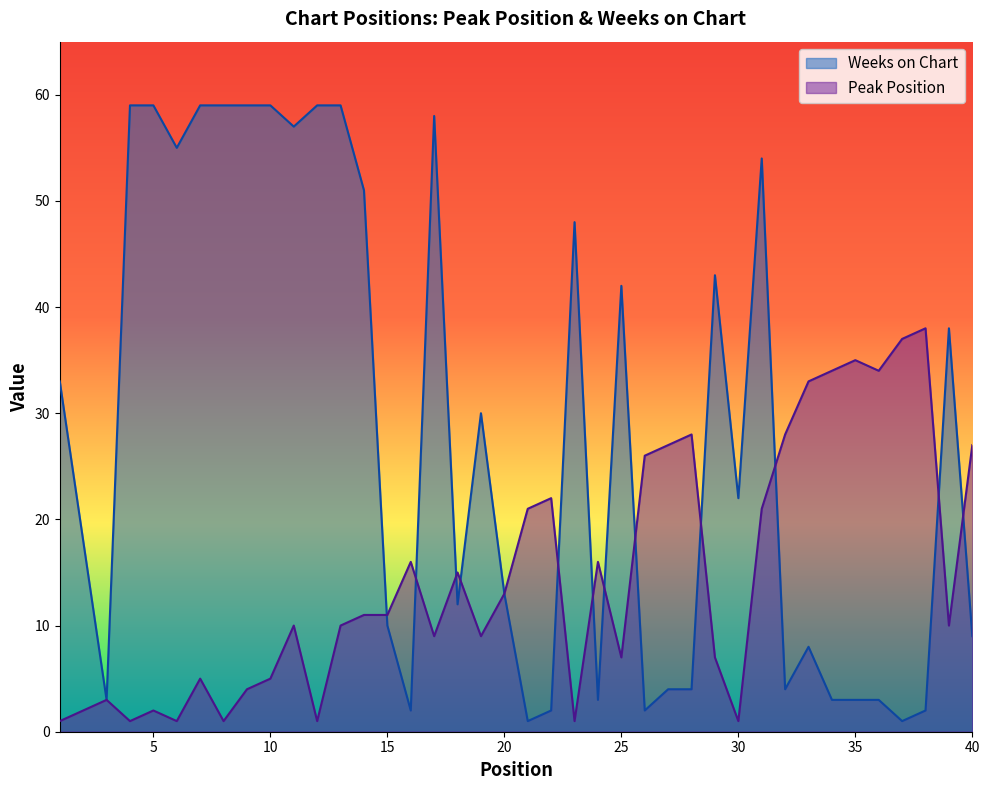

Between which two adjacent categories do Peak Position and Weeks on Chart first intersect?

14 and 15